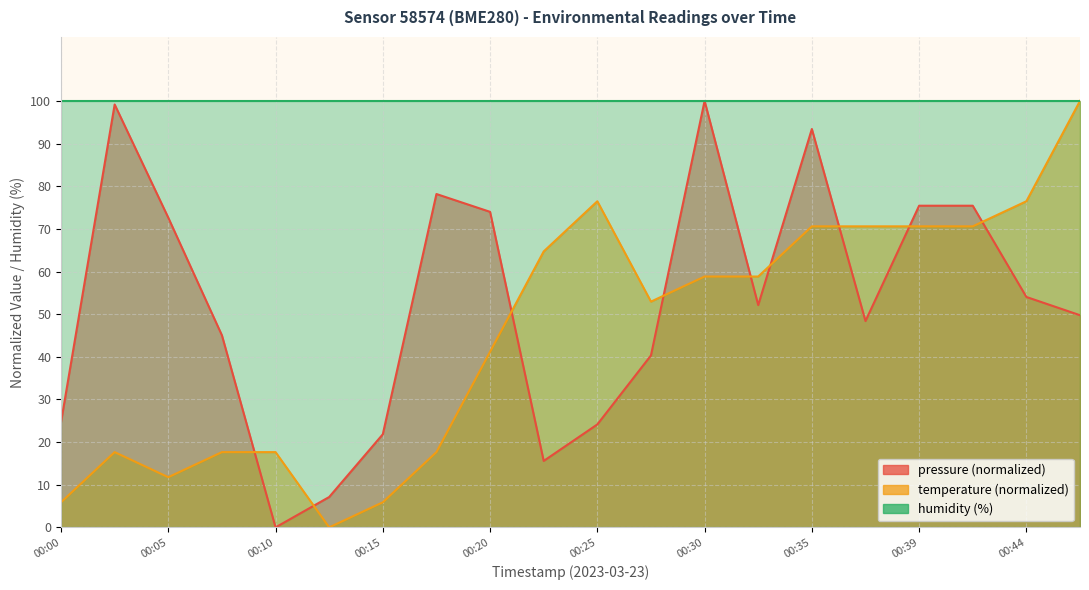

Where do temperature and pressure first cross each other?

00:08 and 00:10